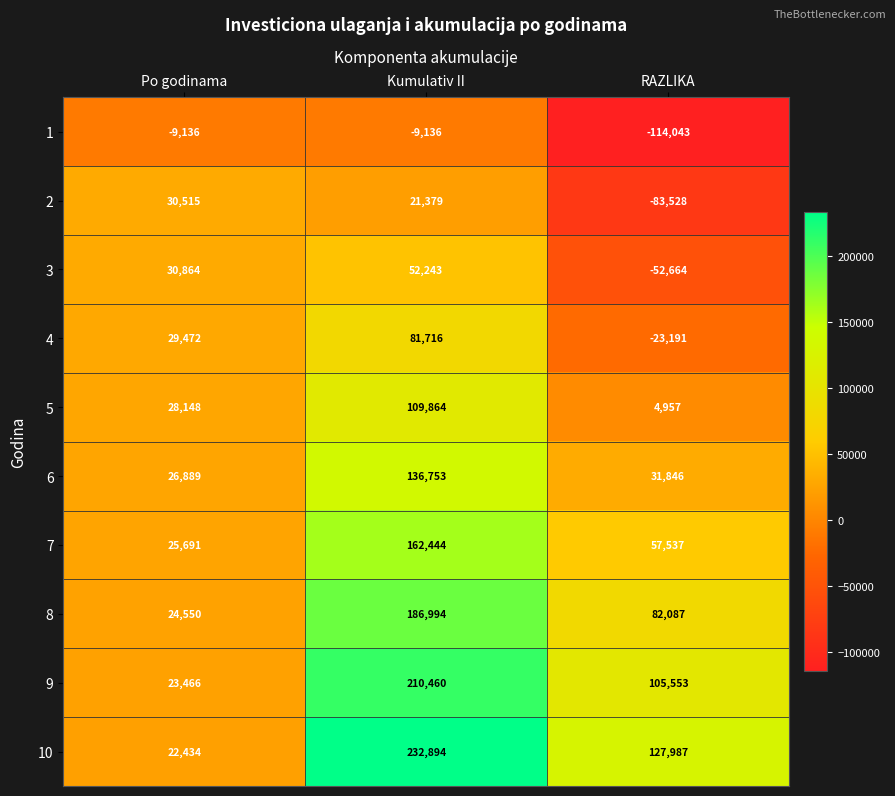

What is the difference between the maximum and minimum values in the 10 series?

210460